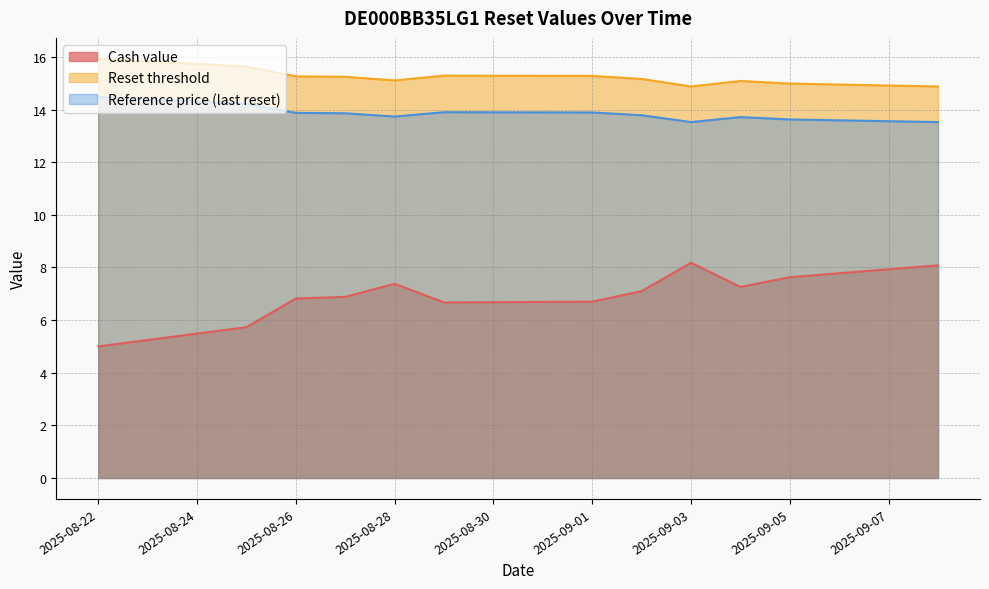

The value of Reset threshold at 2025-08-27 is 15.2. True or false?

True